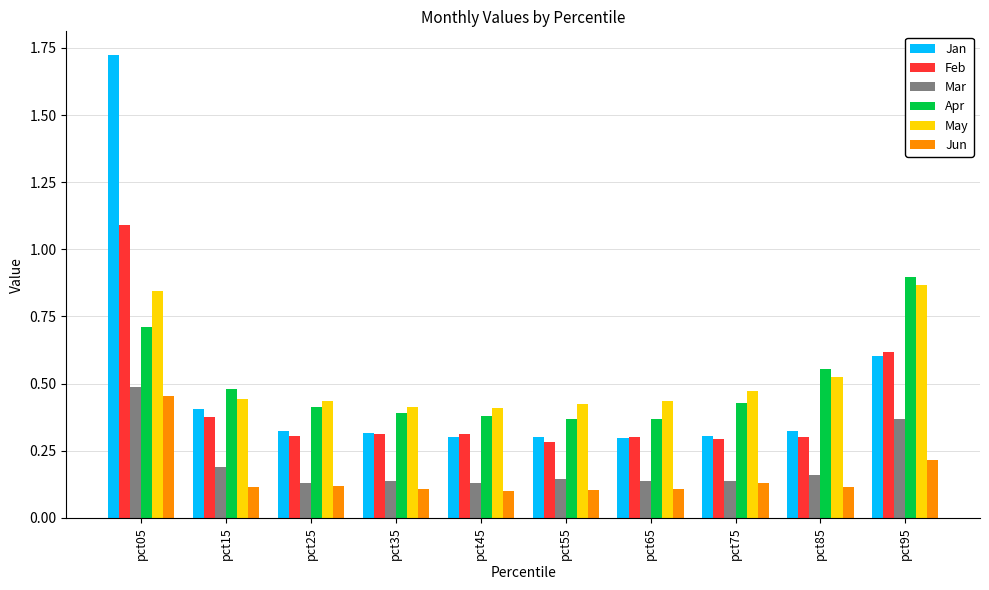

How many Jan values are between 0 and 1?

9